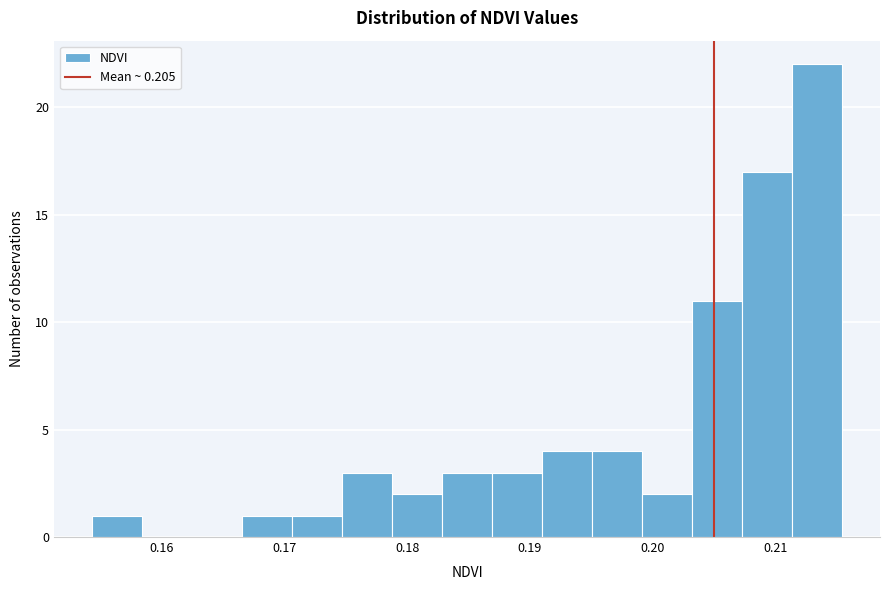

Which range on the x-axis has the tallest bar?

0.211 to 0.215